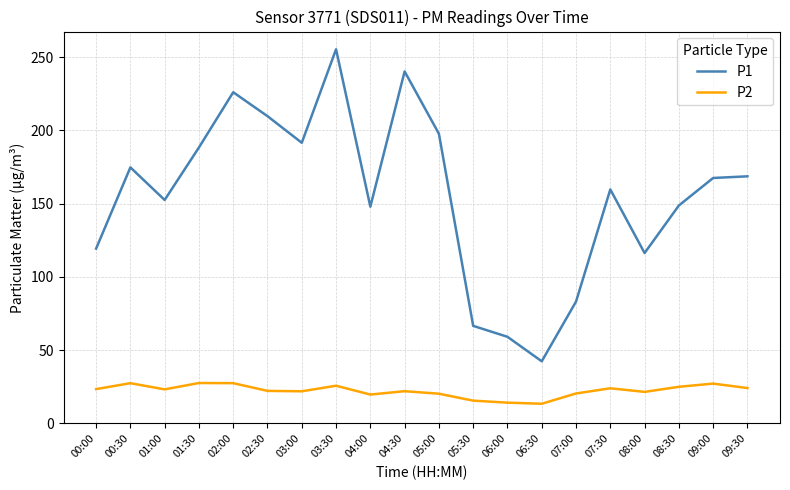

True or false: P1 has more than 0 interior local peaks.

True